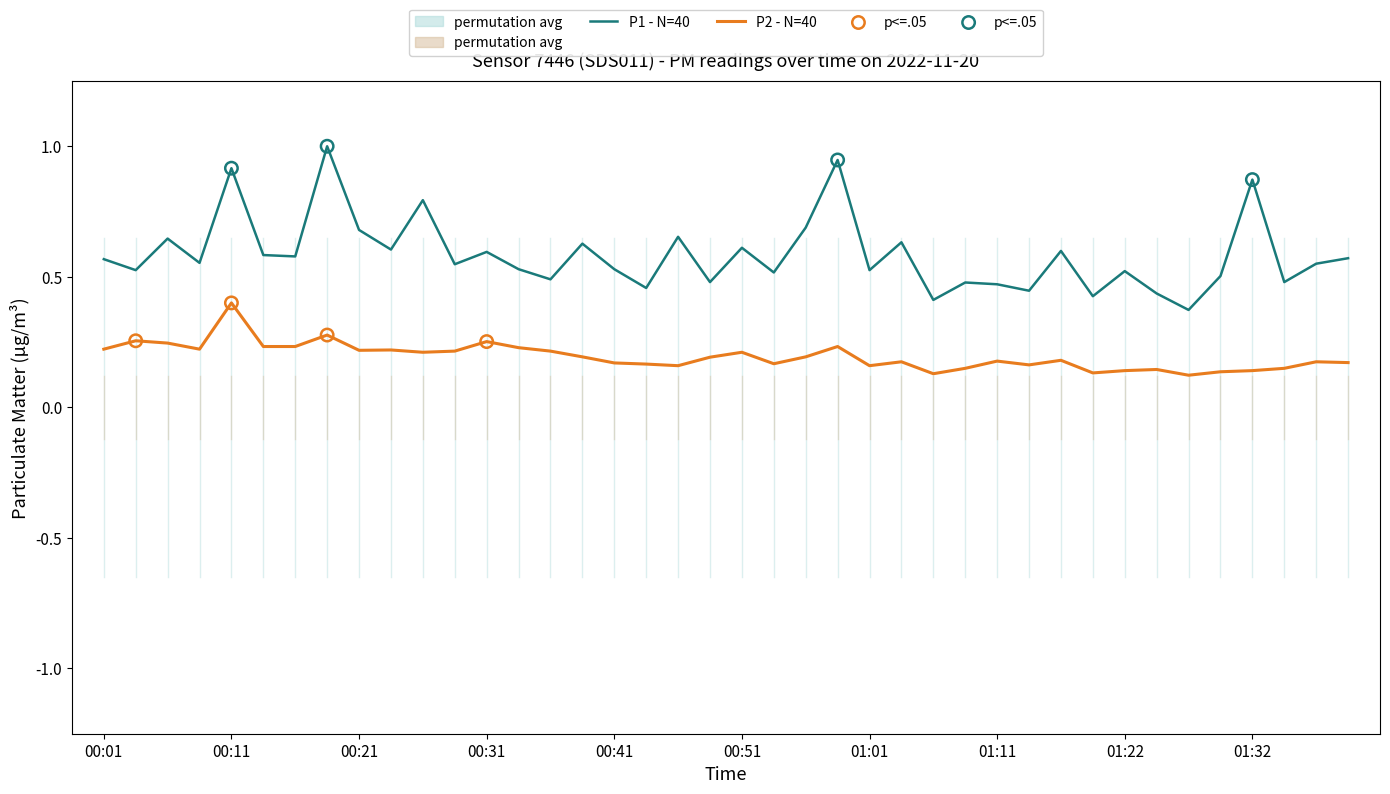

Is the value of P1 at 01:11 greater than the value of P2 at 01:37?

Yes